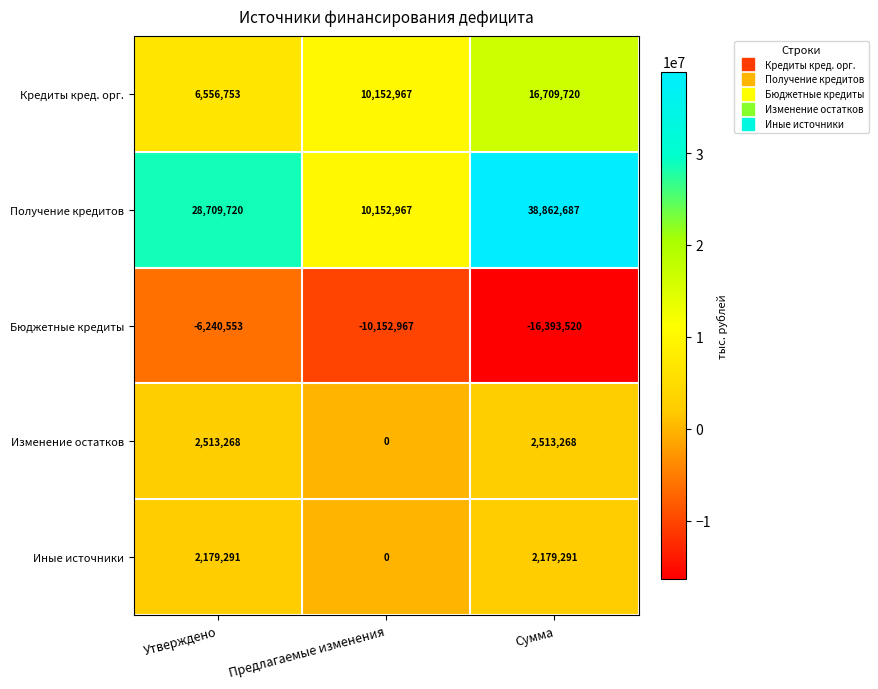

At which category does the chart reach its minimum across all series?

Сумма